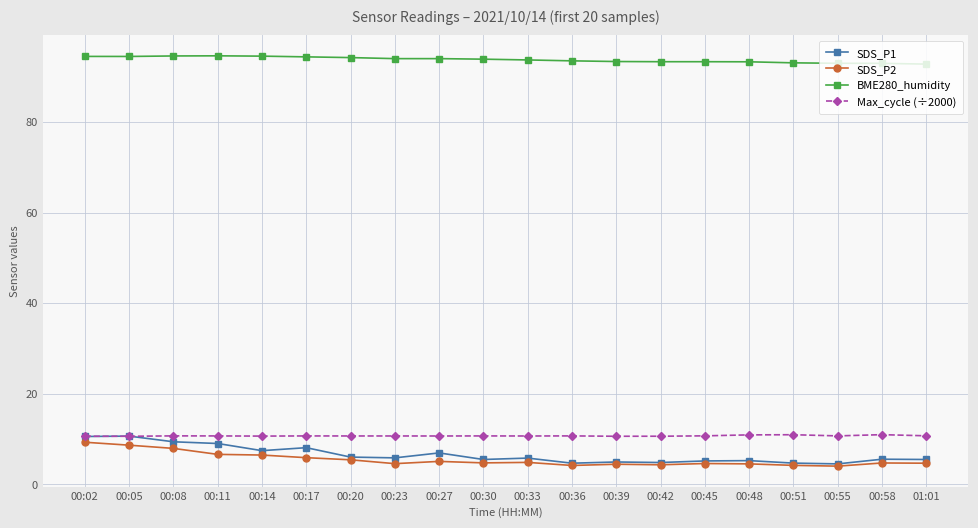

What is the maximum value for BME280_humidity?

94.6